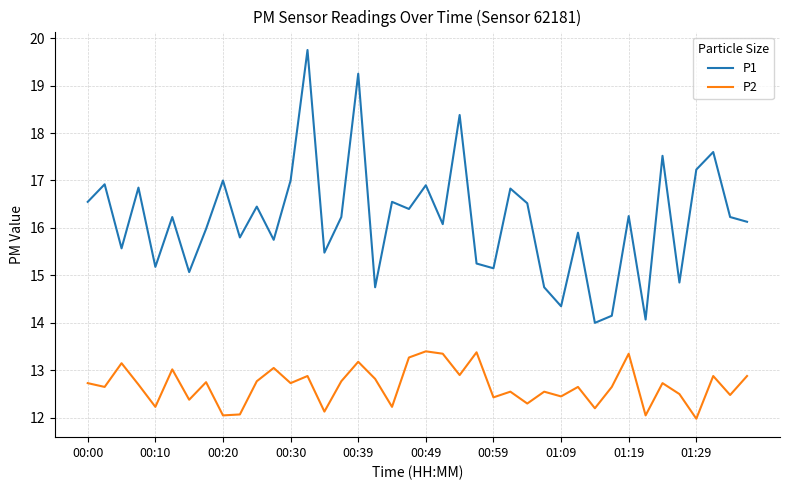

True or false: P2 and P1 cross at least once.

False